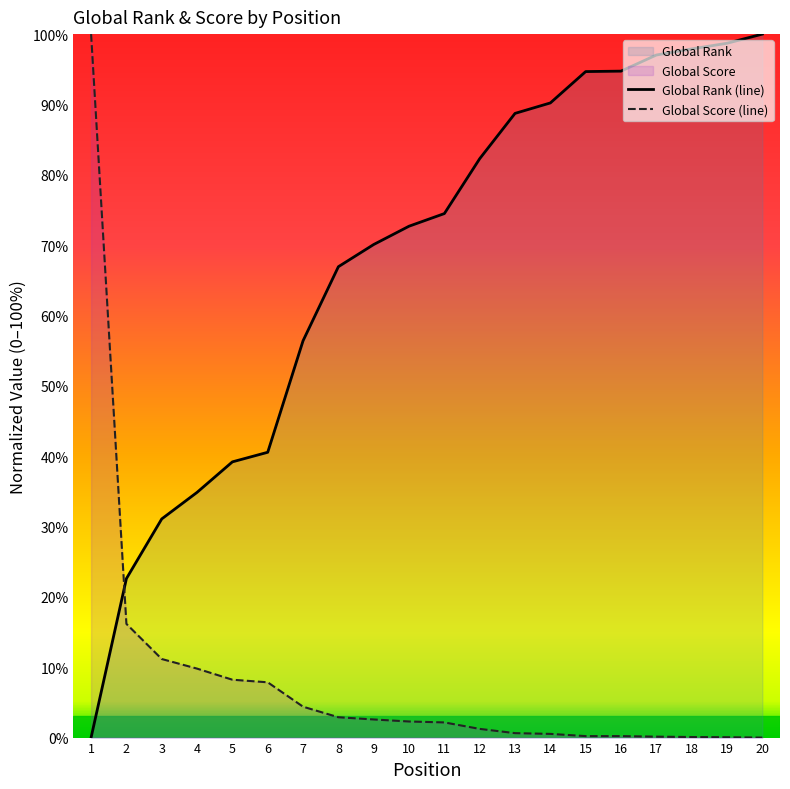

Reading left to right, transcribe all the data shown in this chart.

Global Rank (line): 1=0.0	2=22.6	3=31.1	4=34.9	5=39.2	6=40.6	7=56.4	8=66.9	9=70.1	10=72.7	11=74.5	12=82.3	13=88.7	14=90.2	15=94.7	16=94.7	17=97.0	18=97.9	19=98.7	20=100.0
Global Score (line): 1=100.0	2=16.2	3=11.2	4=9.8	5=8.2	6=7.9	7=4.4	8=2.9	9=2.6	10=2.3	11=2.2	12=1.2	13=0.6	14=0.5	15=0.2	16=0.2	17=0.1	18=0.1	19=0.1	20=0.0